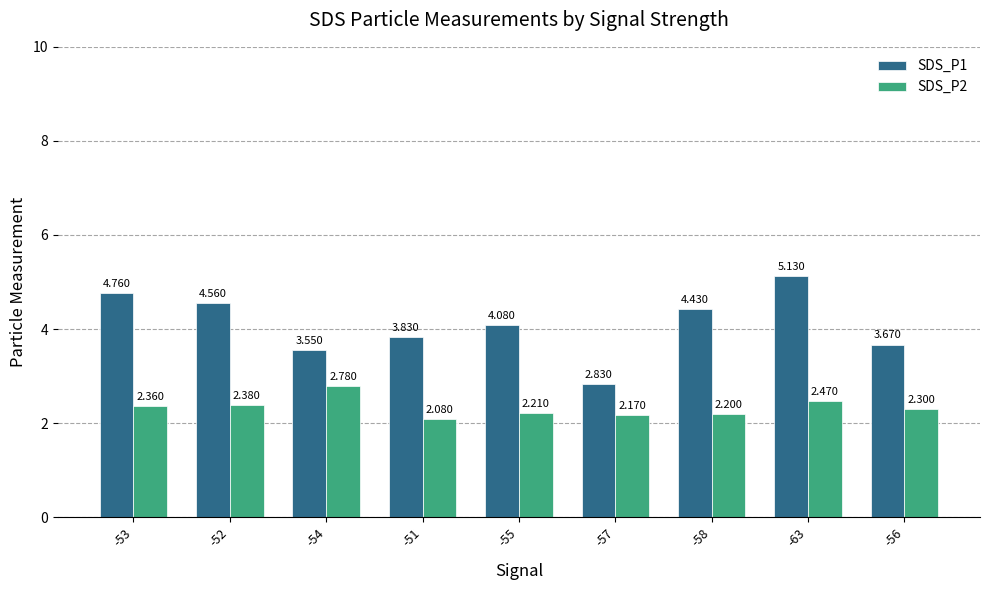

At which category is the sum across all series the highest?

-63